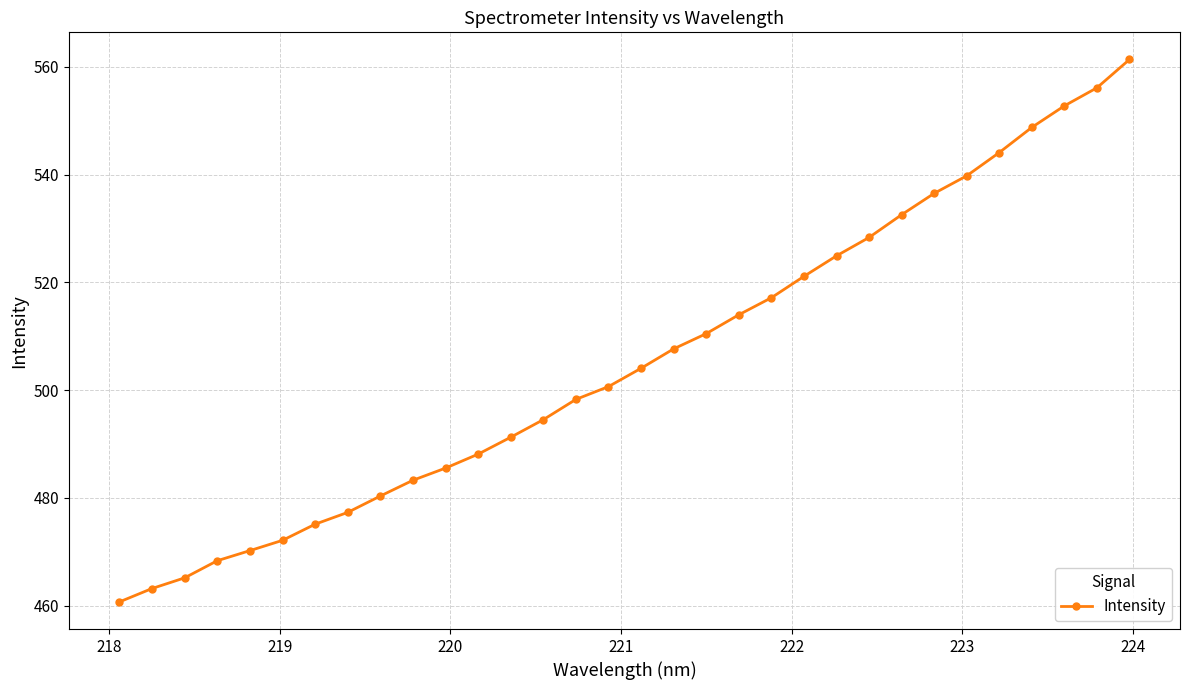

What is the difference between the second highest and second lowest values?

92.9